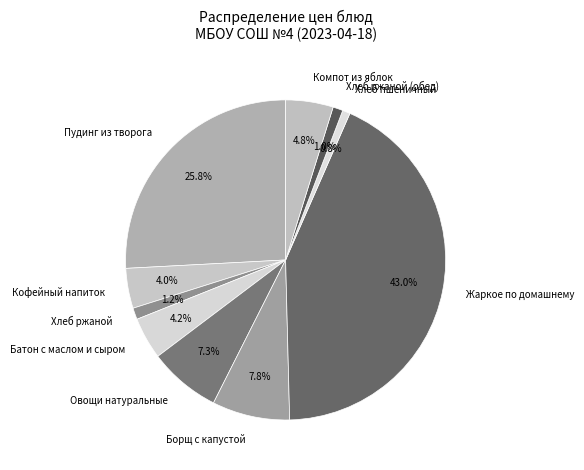

How many slices are in this pie chart?

10